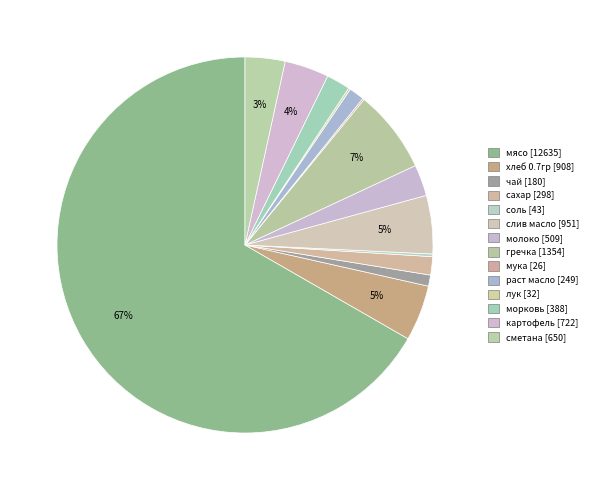

What percentage is NOT represented by чай?

99.0%